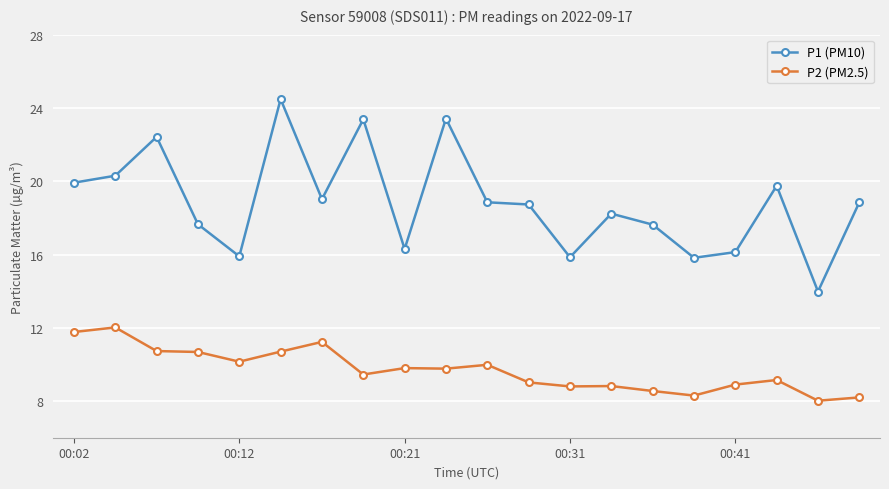

How many data points in P1 (PM10) are above 18?

12